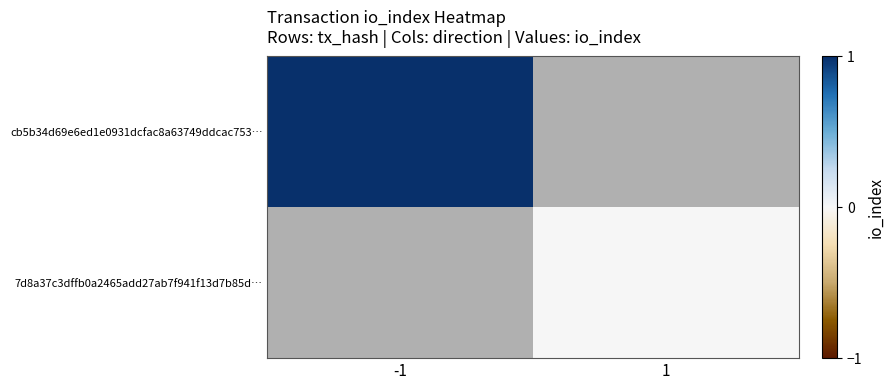

List the series in order of their overall mean, lowest first.

cb5b34d69e6ed1e0931dcfac8a63749ddcac753…, 7d8a37c3dffb0a2465add27ab7f941f13d7b85d…